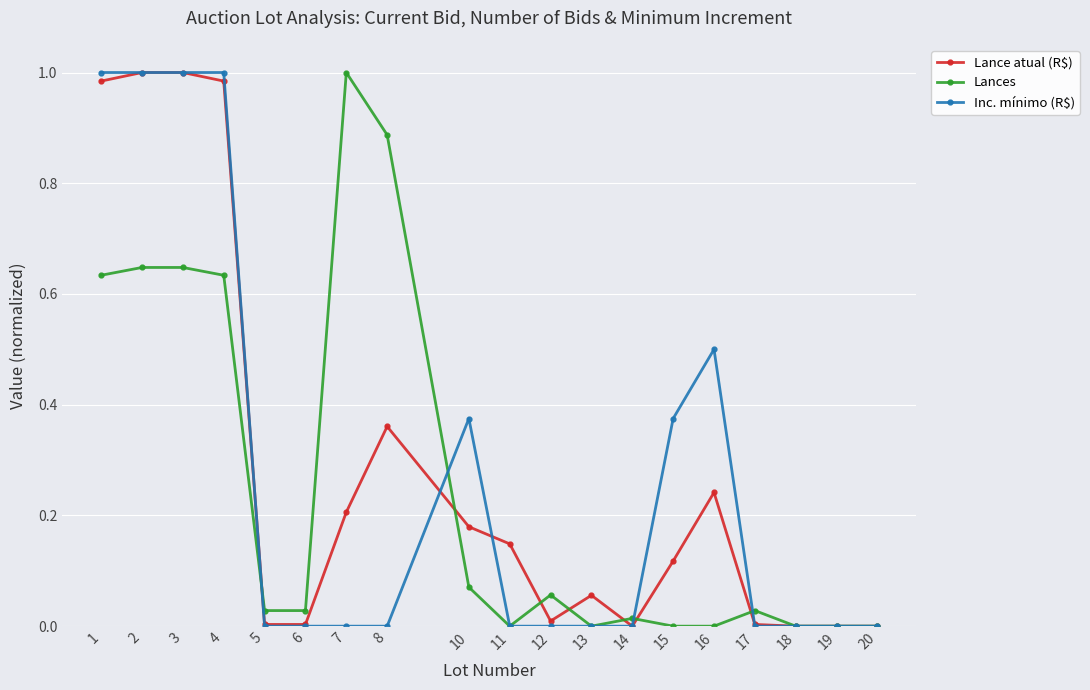

The Inc. mínimo (R$) series shows -0.3 at 7. True or false?

False